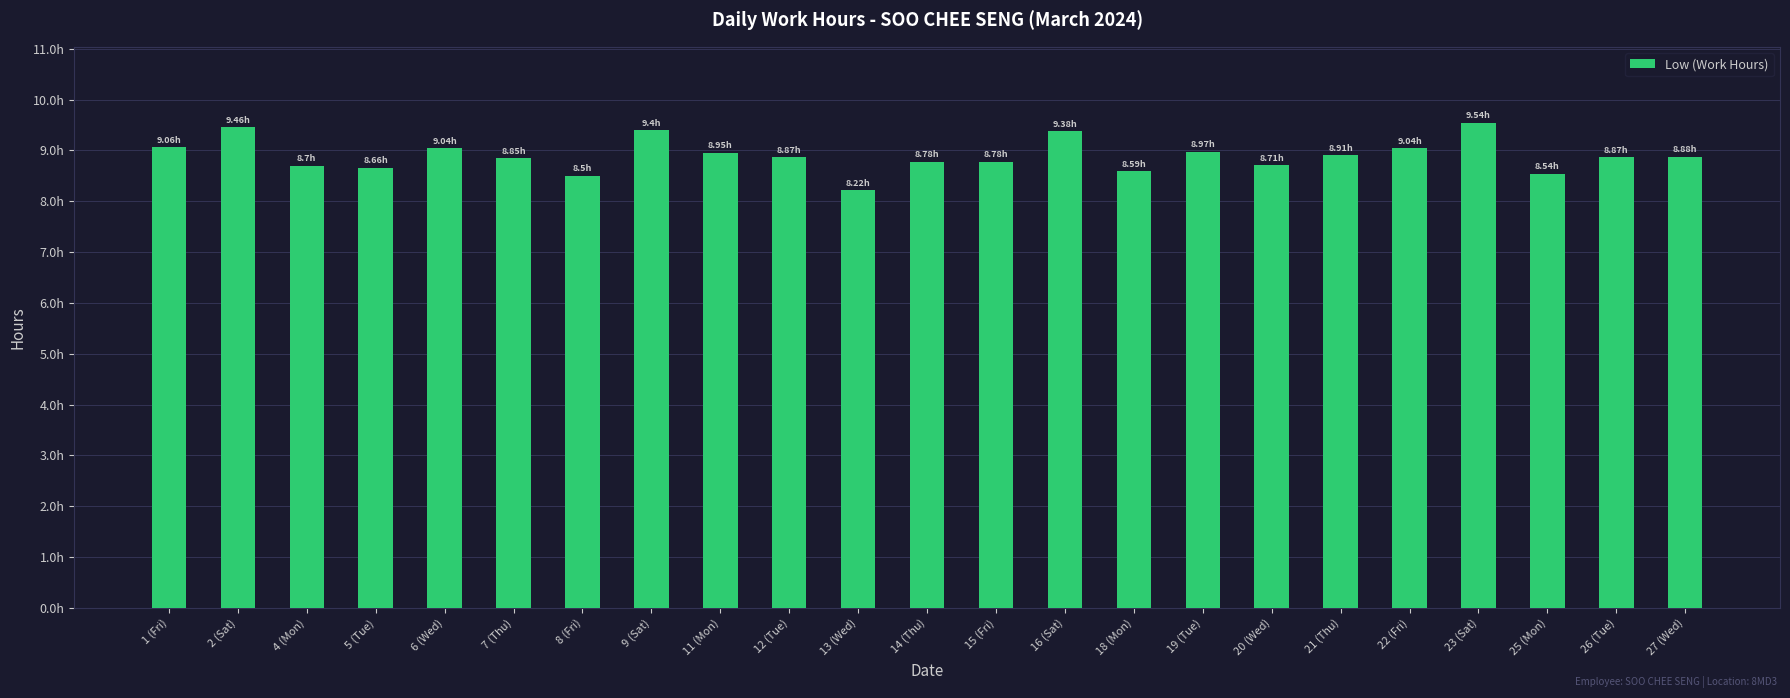

What position from the right is 22 (Fri)?

5